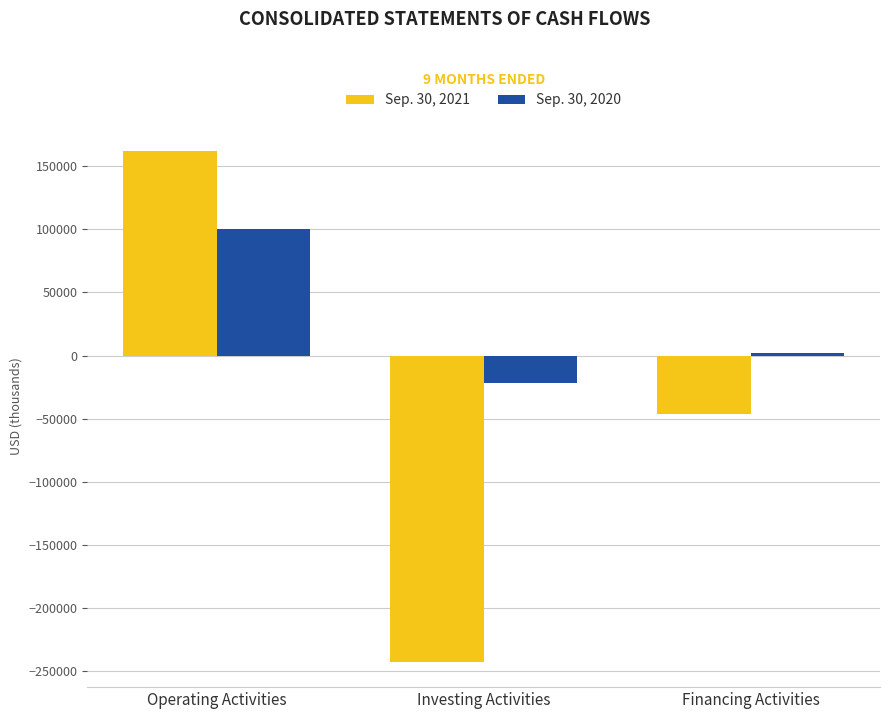

Is it true that Sep. 30, 2020 equals -22088 at Investing Activities?

True